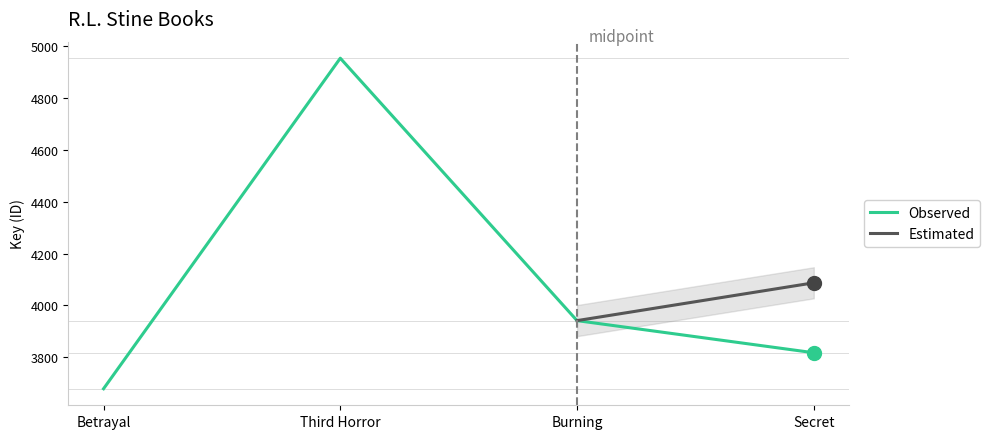

How many points are higher than both their immediate neighbors (excluding endpoints)?

1